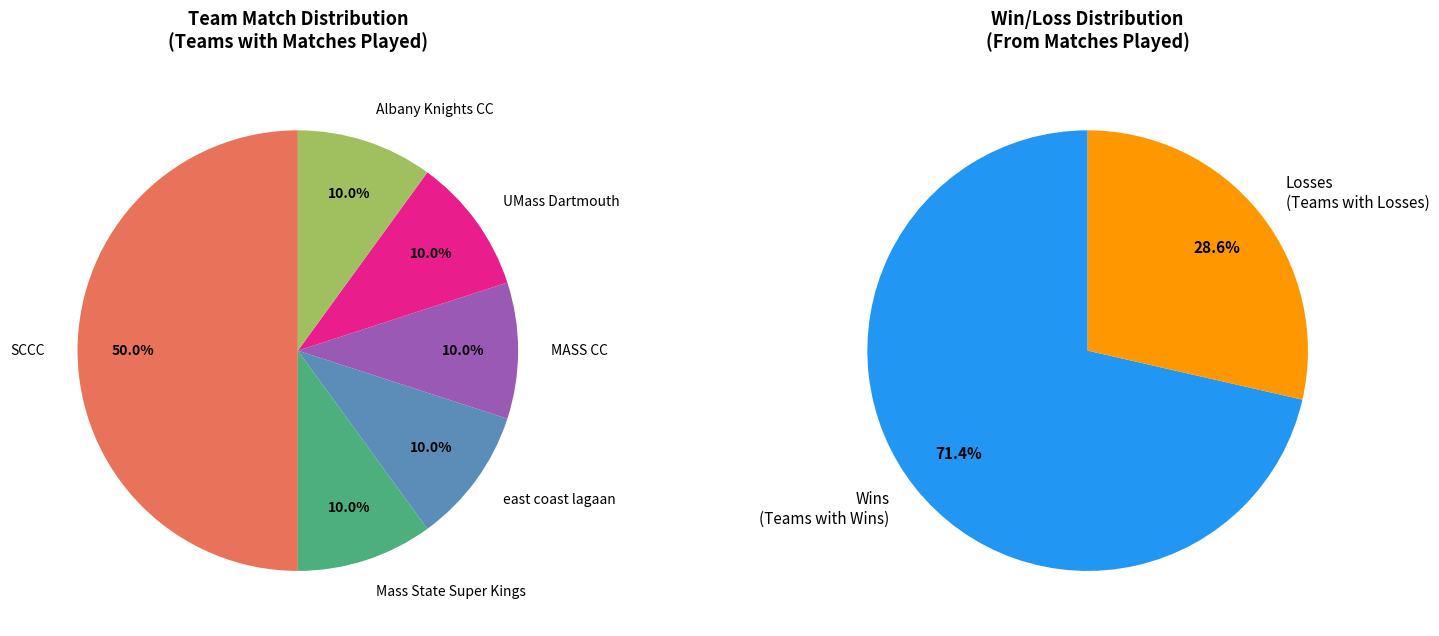

What is the smallest slice in the pie chart?

Mass State Super Kings